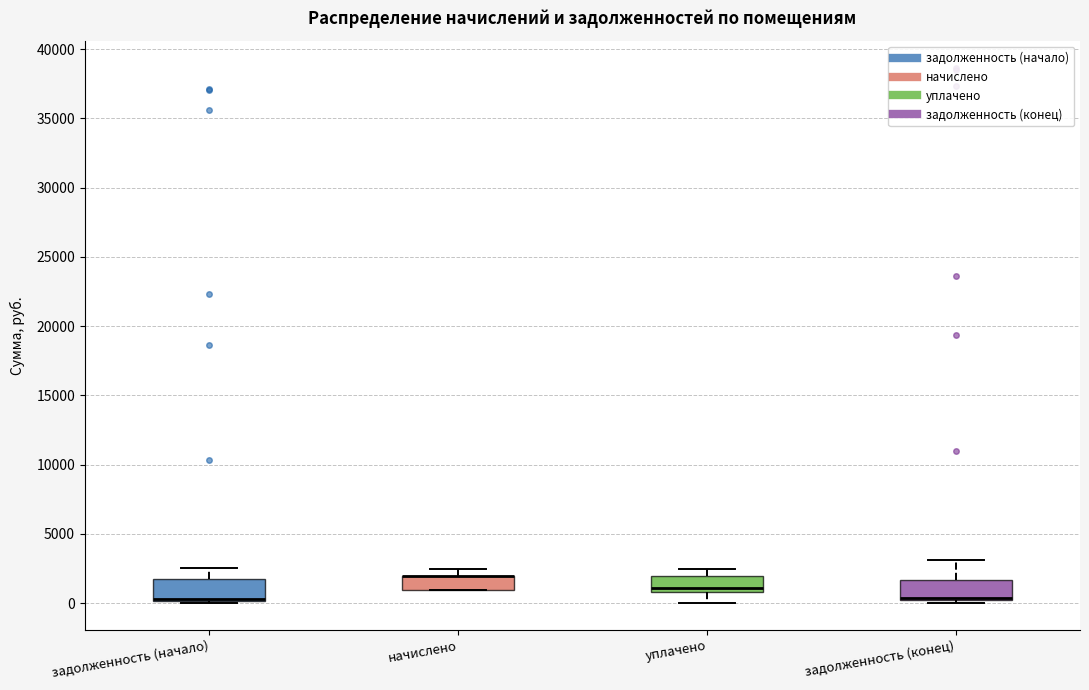

Where is the upper edge of the box for уплачено on the y-axis? The values are not printed on the chart, so give them approximately, as read against the axis.

2000